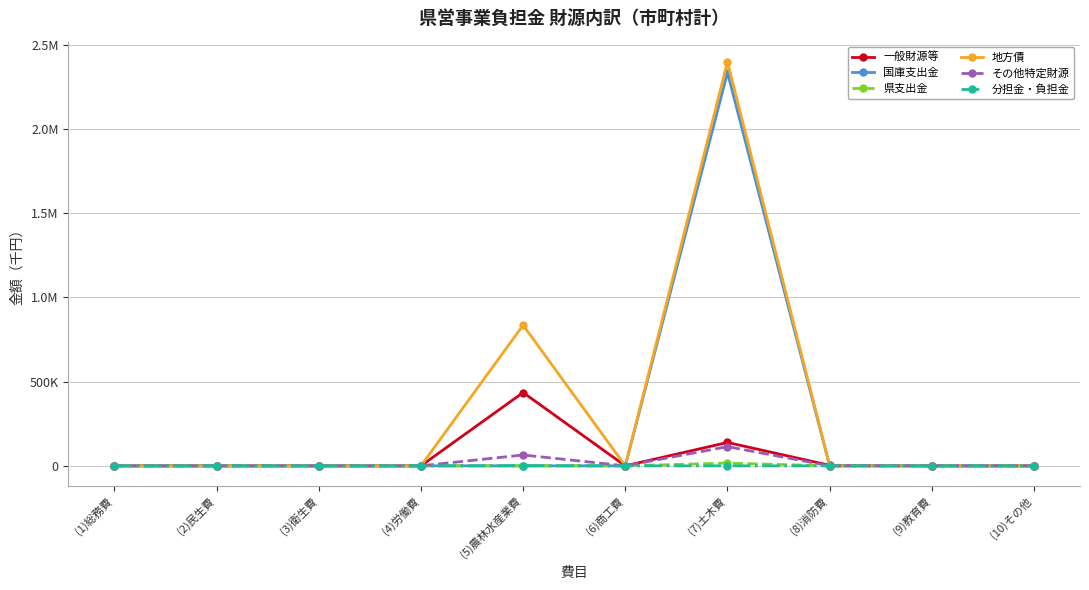

Which series changed the most between (3)衛生費 and (5)農林水産業費?

地方債